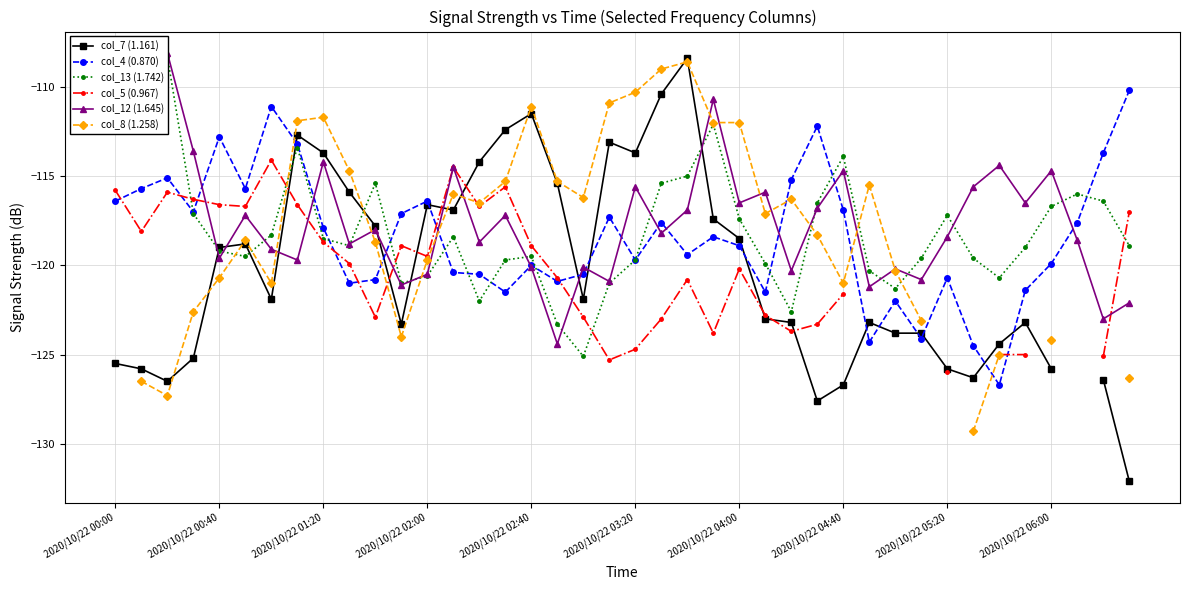

What position from the left is 23?

24